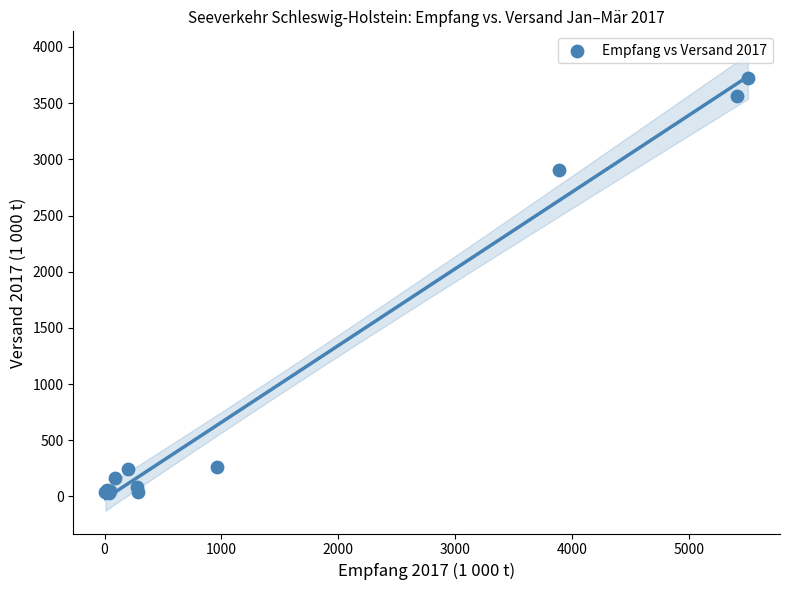

What Y value in the scatter plot is closest to 1877?

2903.4